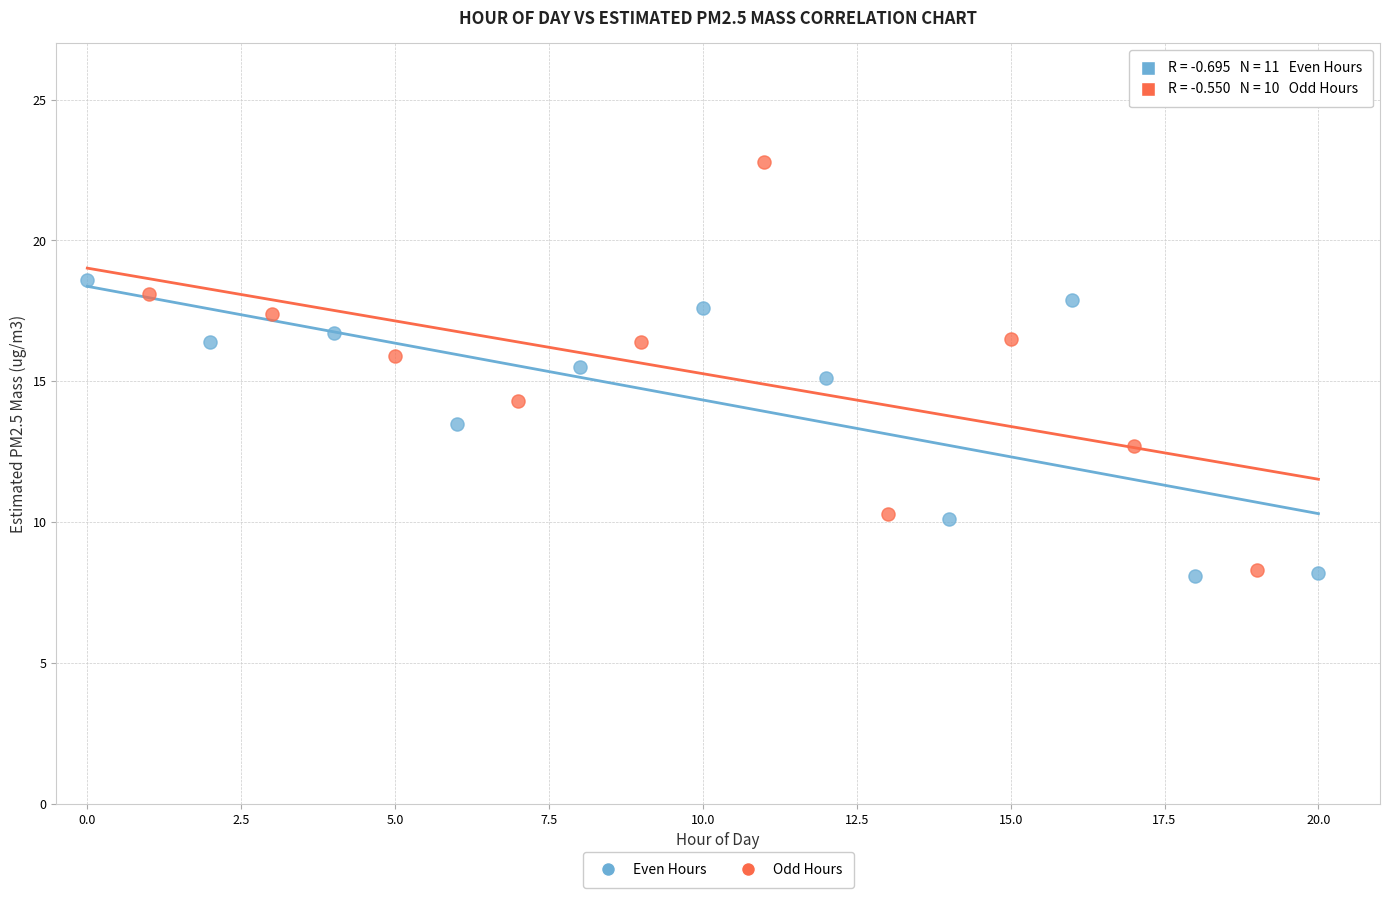

Which series contains the highest Y value?

Odd Hours